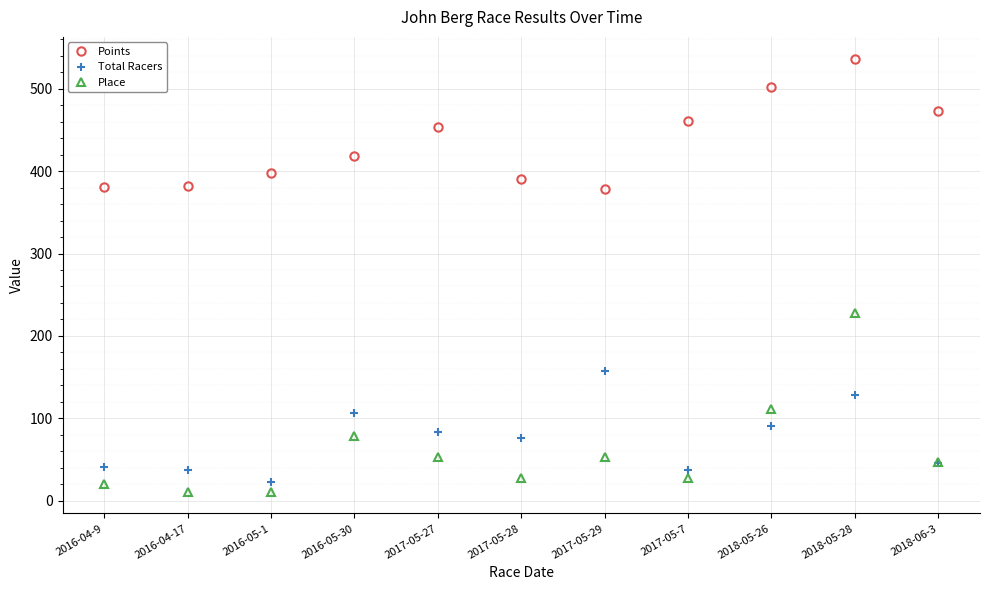

True or false: Points and Total Racers intersect in this chart.

False